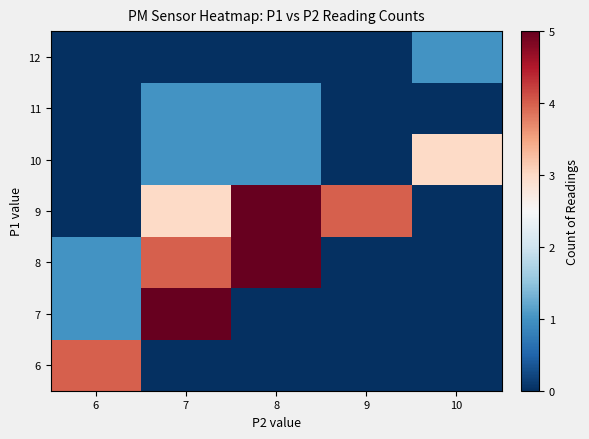

What is the total value across all series at 7?

14